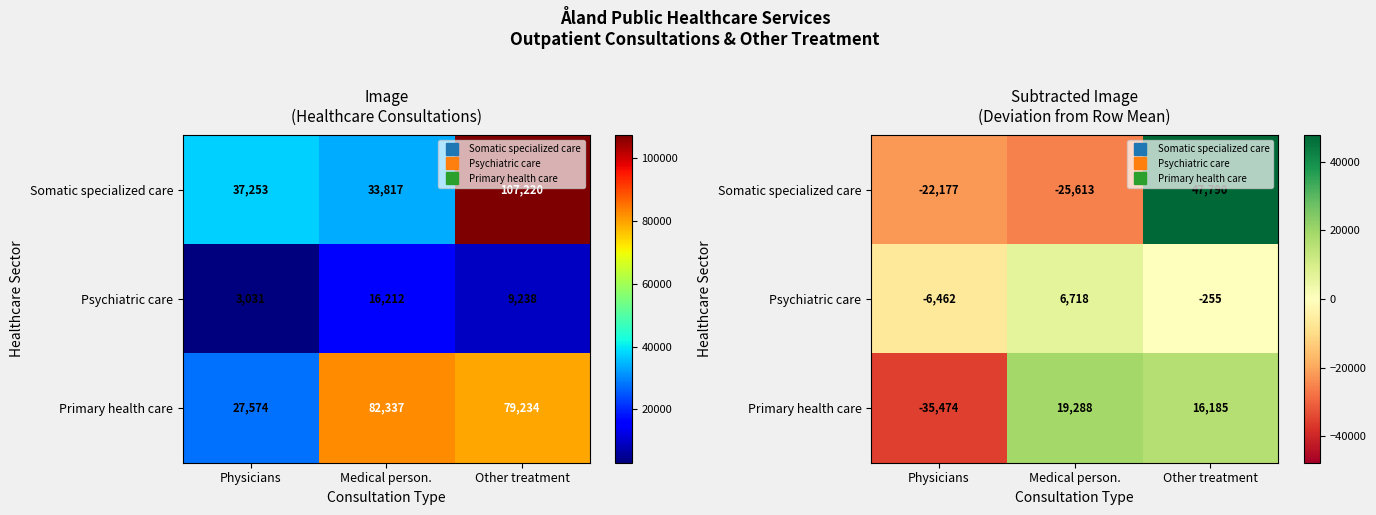

Which category has the lowest value in the Psychiatric care series?

Physicians